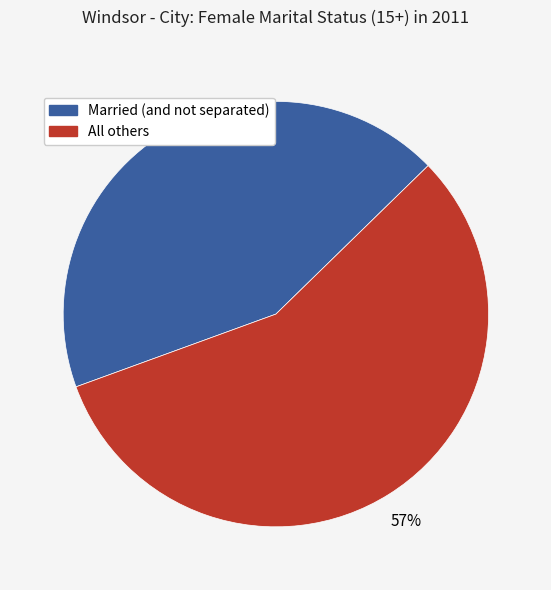

Is there any slice that represents more than half of the pie?

Yes